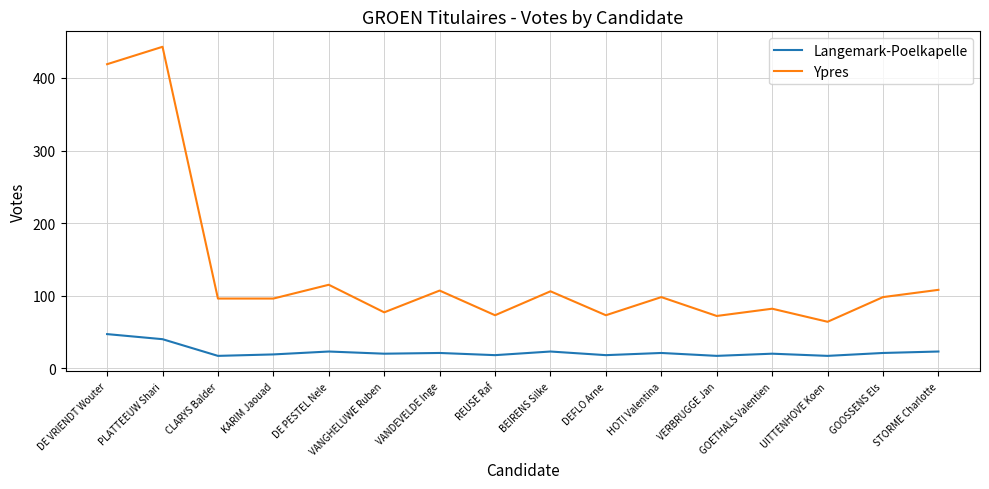

What position from the right is DE VRIENDT Wouter?

16